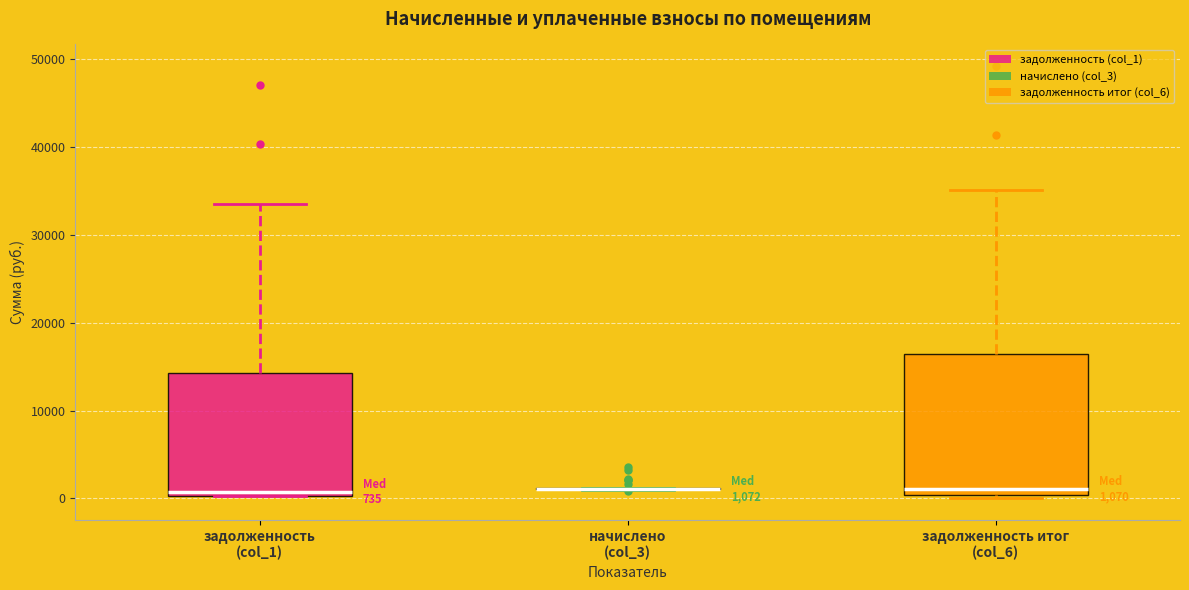

Which box is the tallest, from its lower edge to its upper edge?

задолженность итог (col_6)